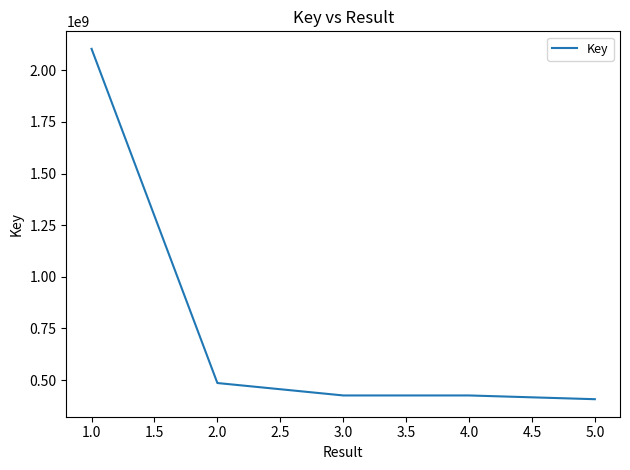

What is the greatest value displayed?

2103915836